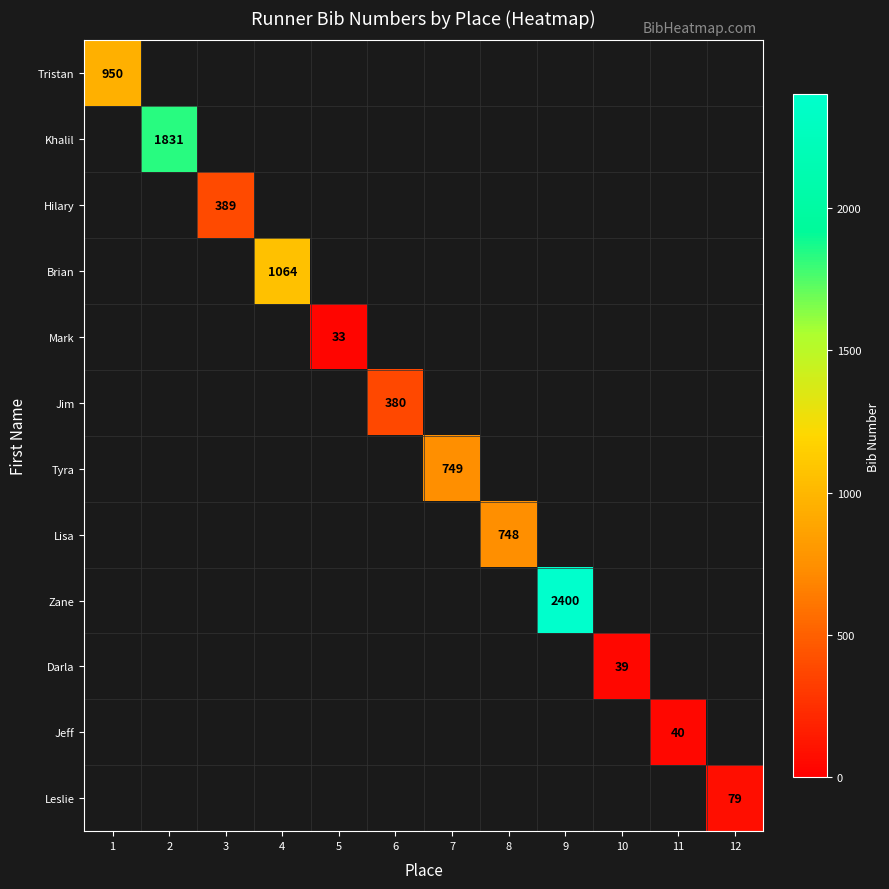

What is the greatest value displayed?

2400